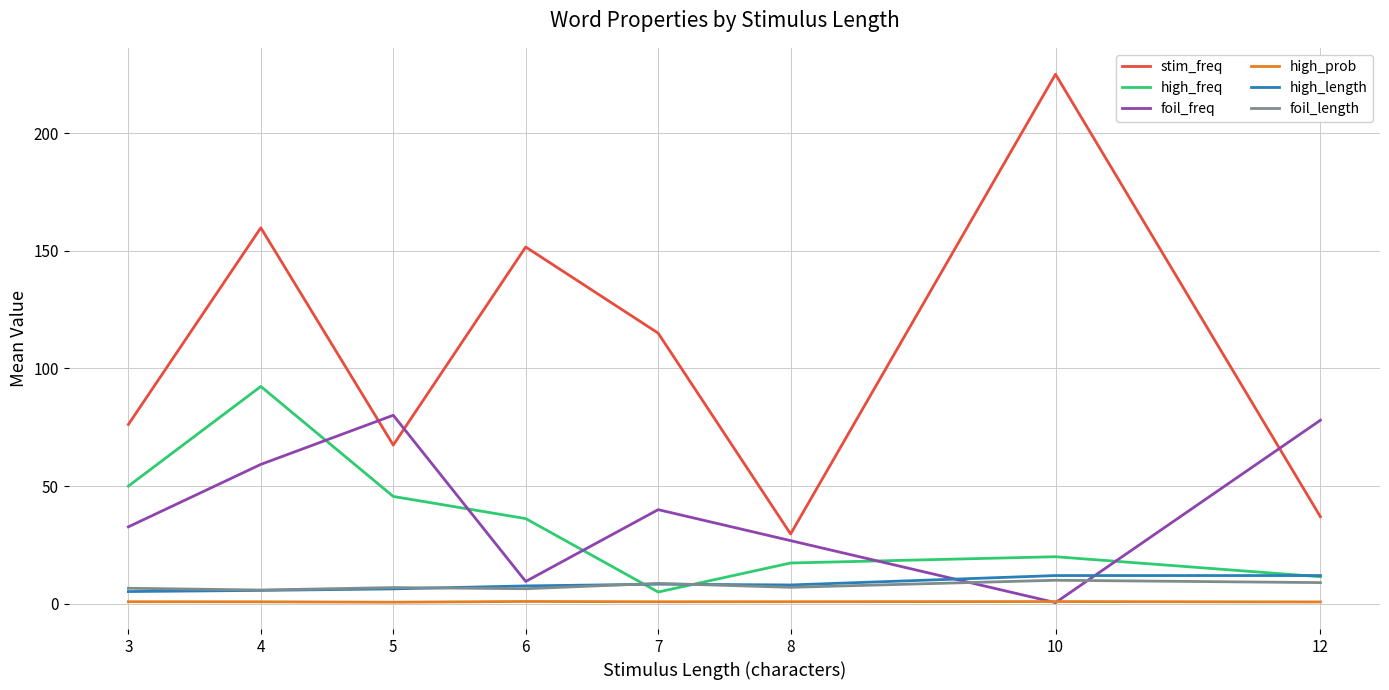

At which category is the sum across all series the highest?

4